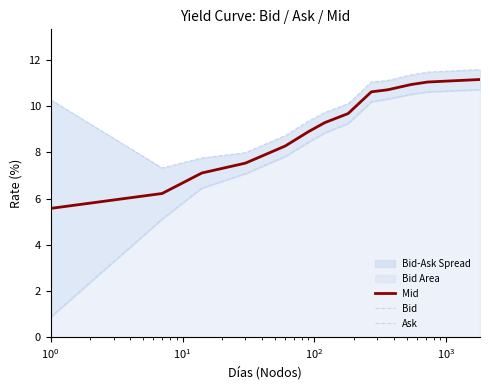

True or false: Ask and Mid intersect in this chart.

False